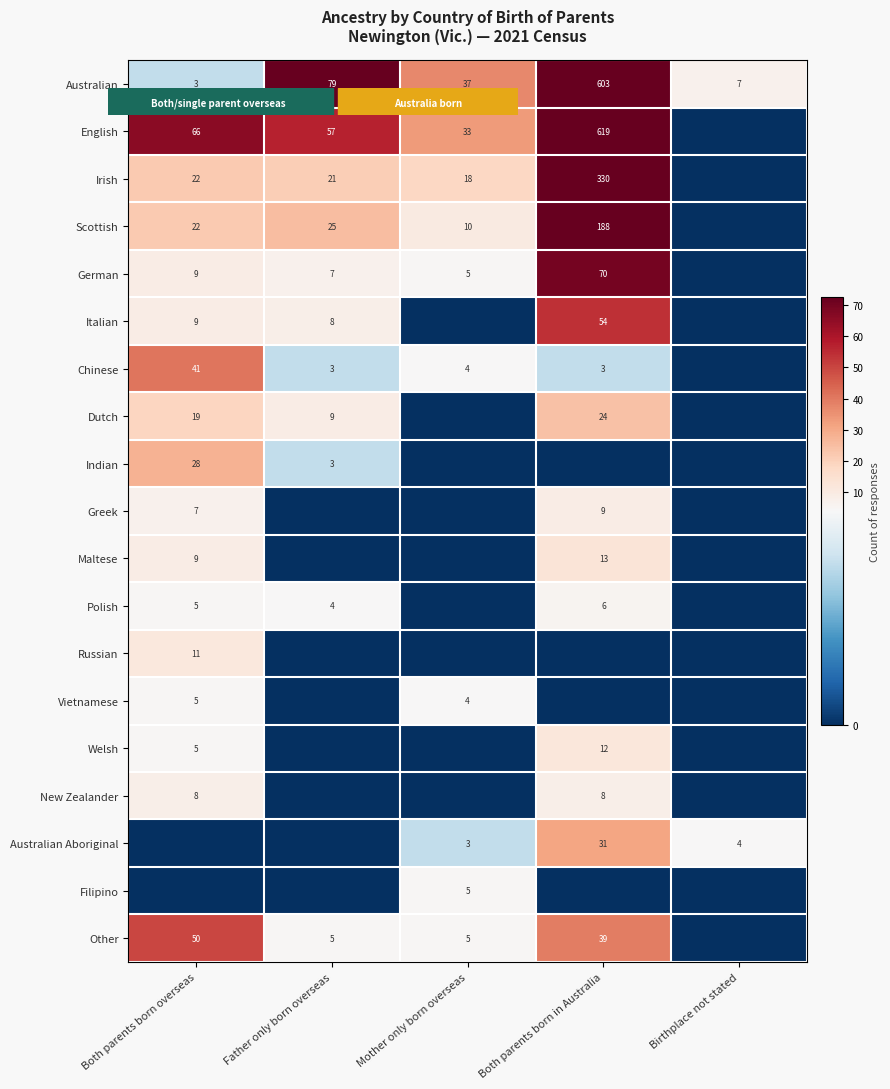

Which has a higher value, Both parents born overseas or Both parents born in Australia?

Both parents born in Australia